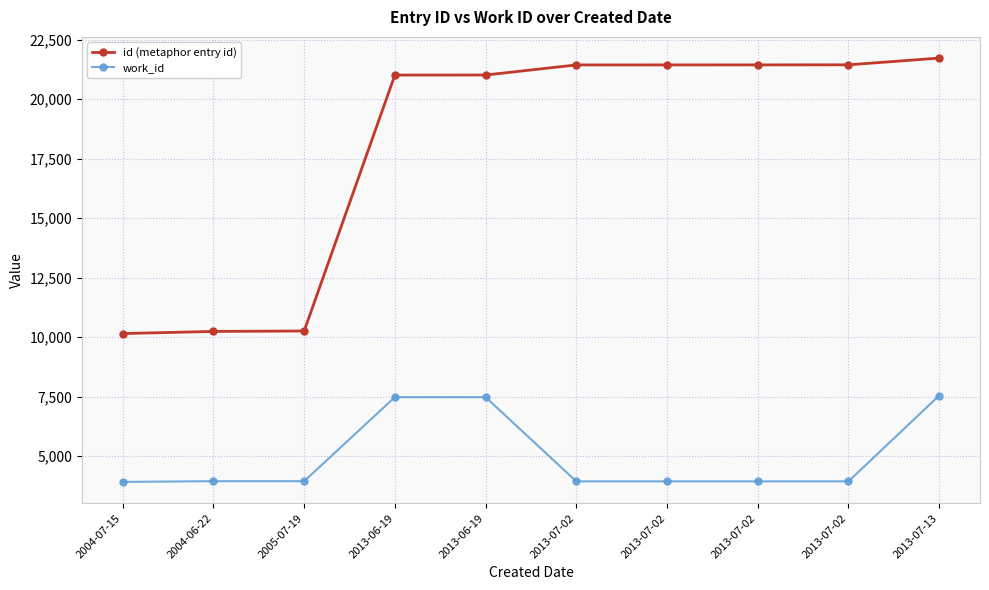

Which series has the largest total across all categories?

id (metaphor entry id)